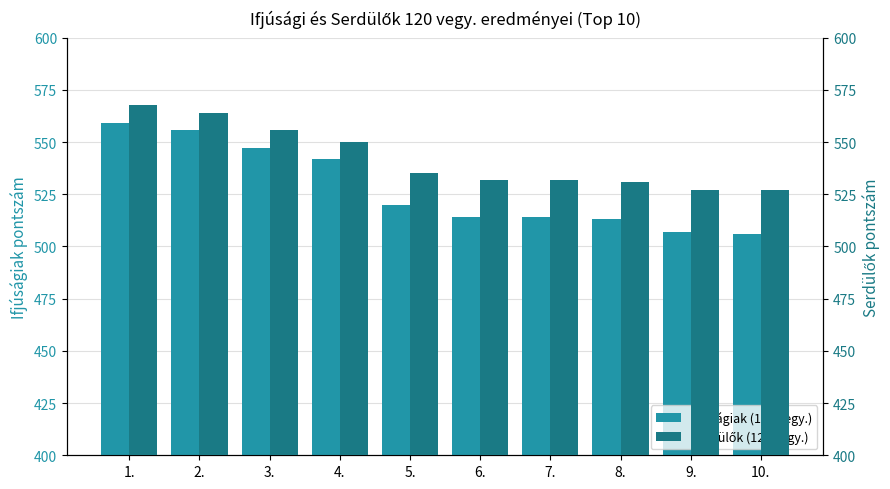

Which series has the widest spread of values?

Ifjúságiak (120 vegy.)